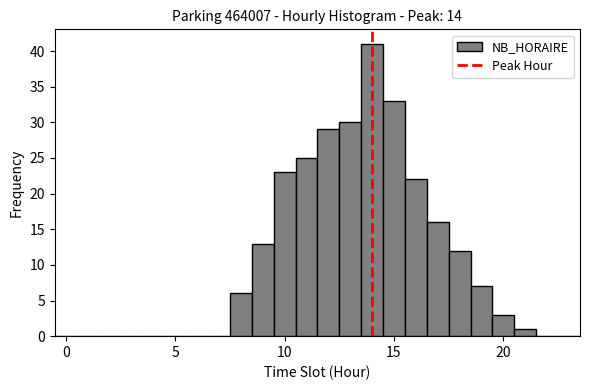

Read against the x-axis, roughly where is the centre of the tallest bar?

14.0